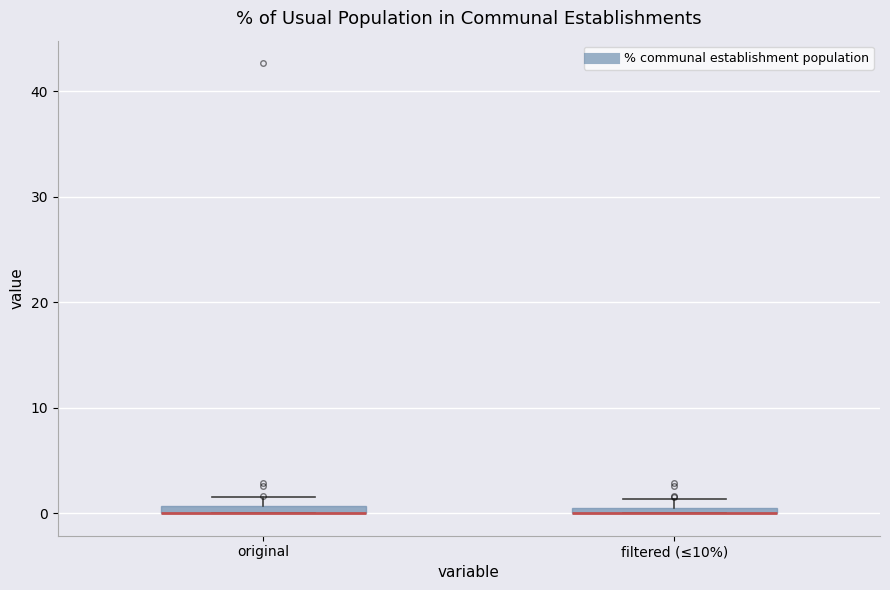

Where is the upper edge of the box for original on the y-axis? The values are not printed on the chart, so give them approximately, as read against the axis.

1